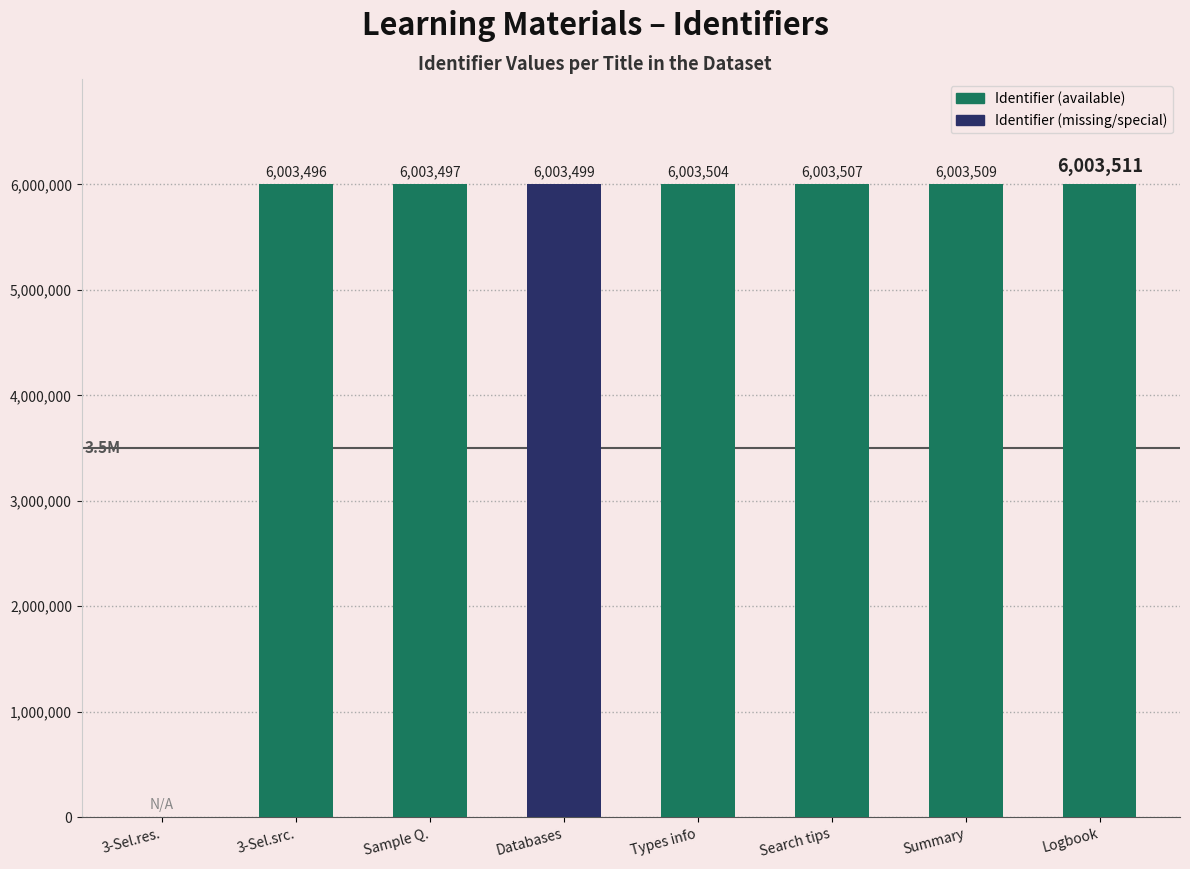

What is the greatest value displayed?

6003511